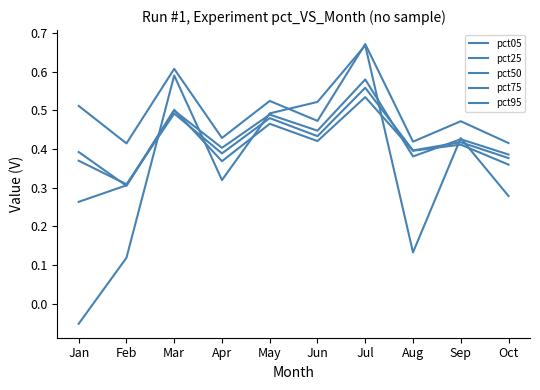

What is the sum of all pct05 values?

3.5